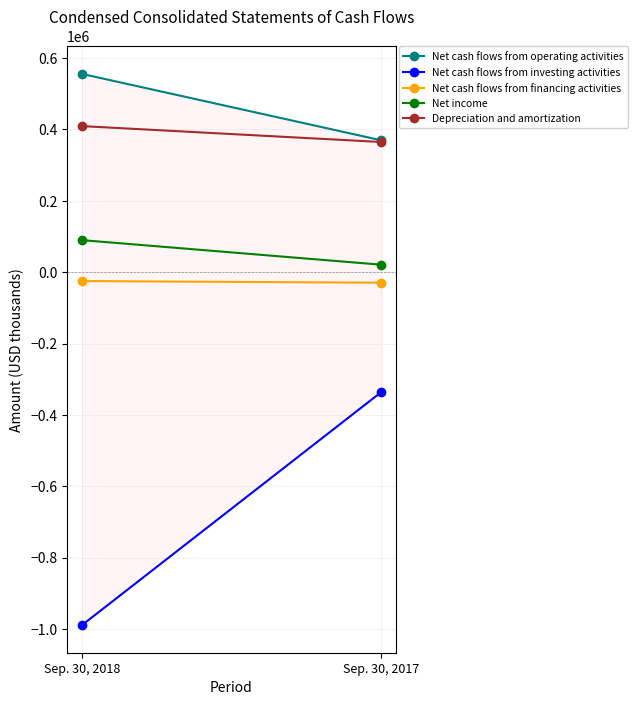

Which series has the largest total across all categories?

Net cash flows from operating activities